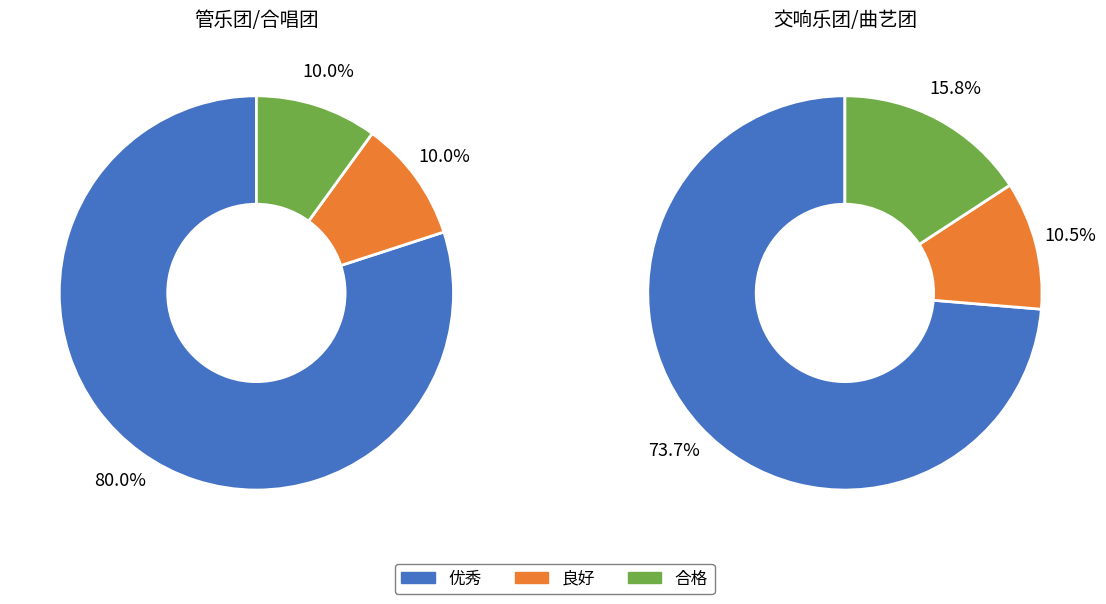

Rank the categories by value from lowest to highest.

良好, 合格, 优秀